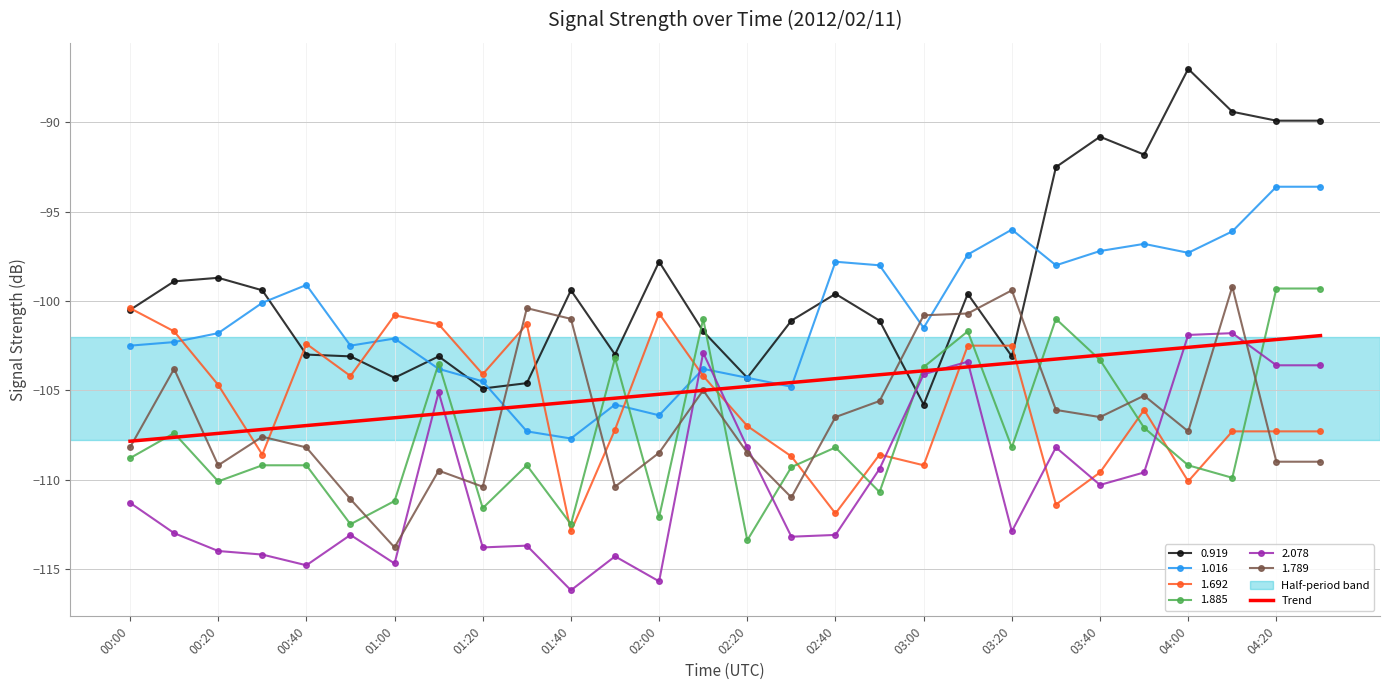

True or false: 2.078 and 0.919 cross at least once.

True